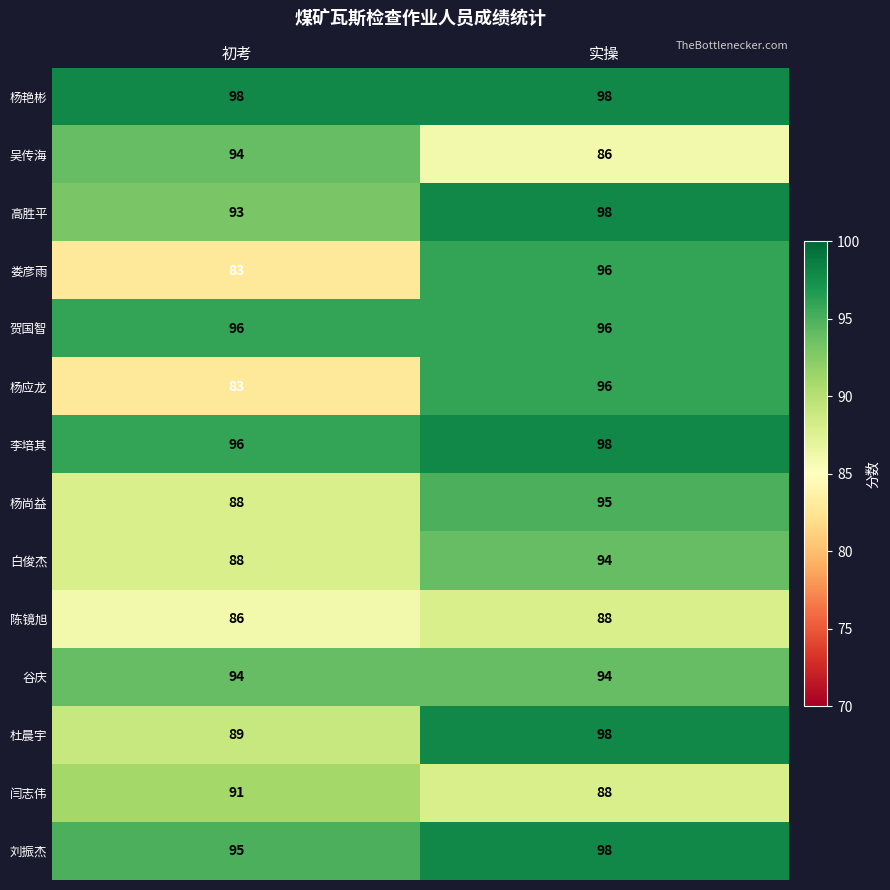

List the labels in order of 闫志伟 value, largest first.

初考, 实操